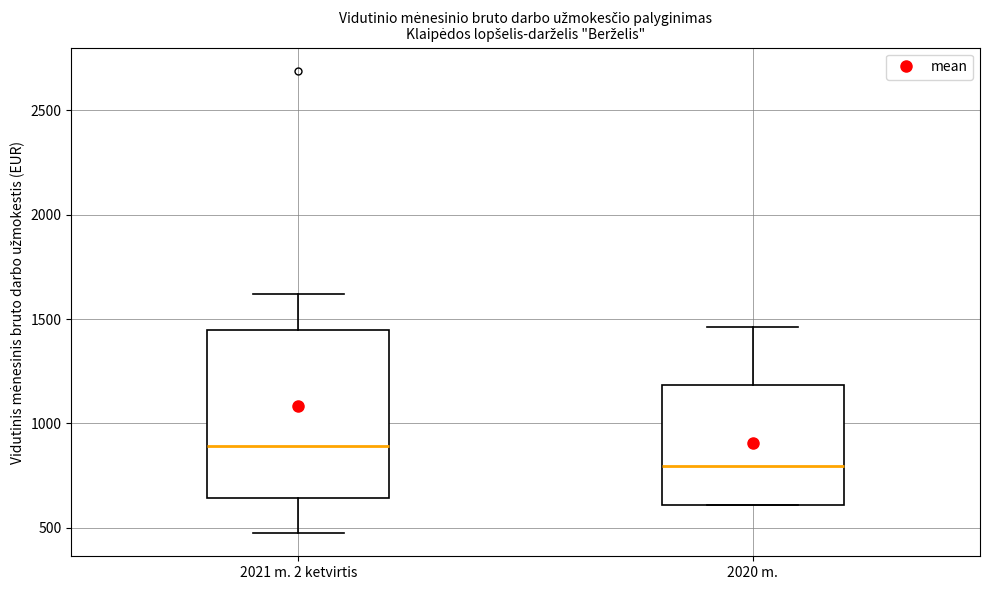

Where is the lower edge of the box for 2021 m. 2 ketvirtis on the y-axis? The values are not printed on the chart, so give them approximately, as read against the axis.

650